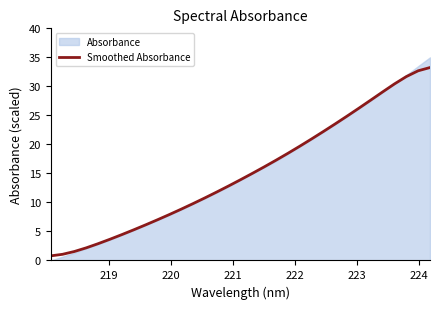

How many values are below 13?

16